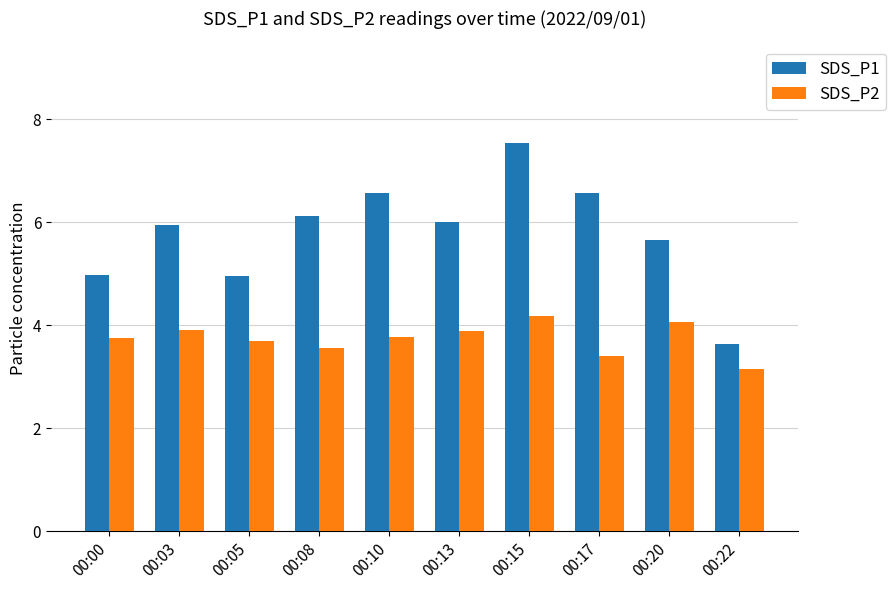

The value of SDS_P1 at 00:05 is 5.0. True or false?

True